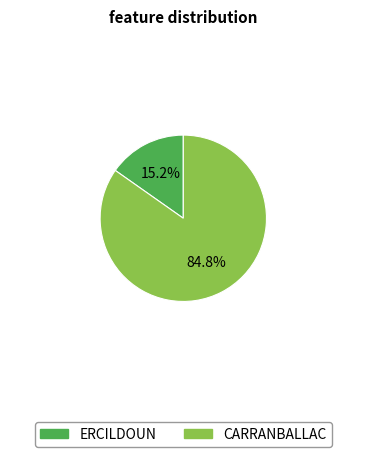

What percentage do ERCILDOUN and CARRANBALLAC together represent?

100.0%